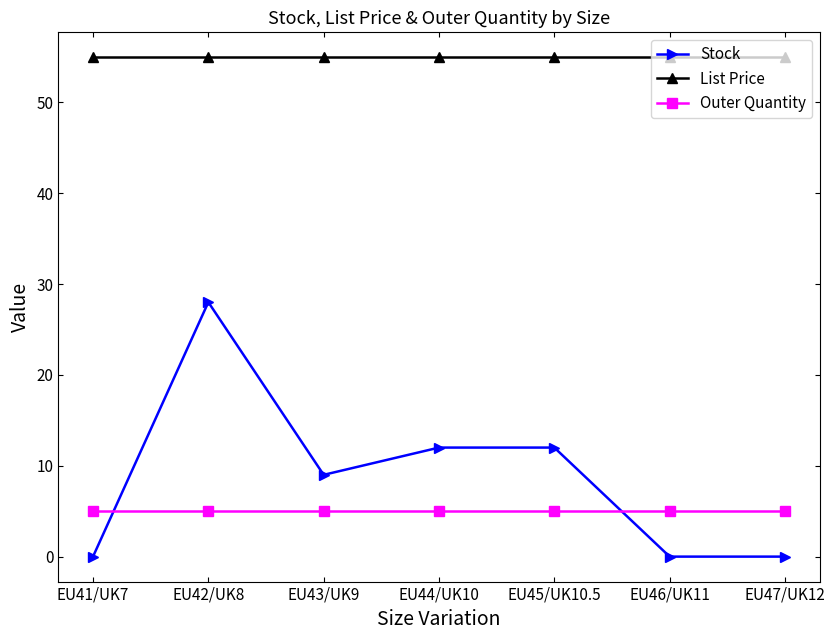

What is the maximum value shown in the chart?

55.0